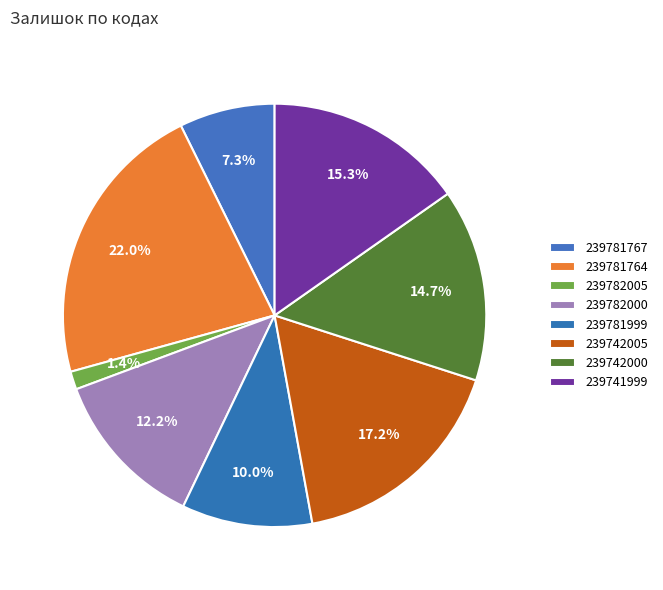

Count the number of slices in the pie.

8